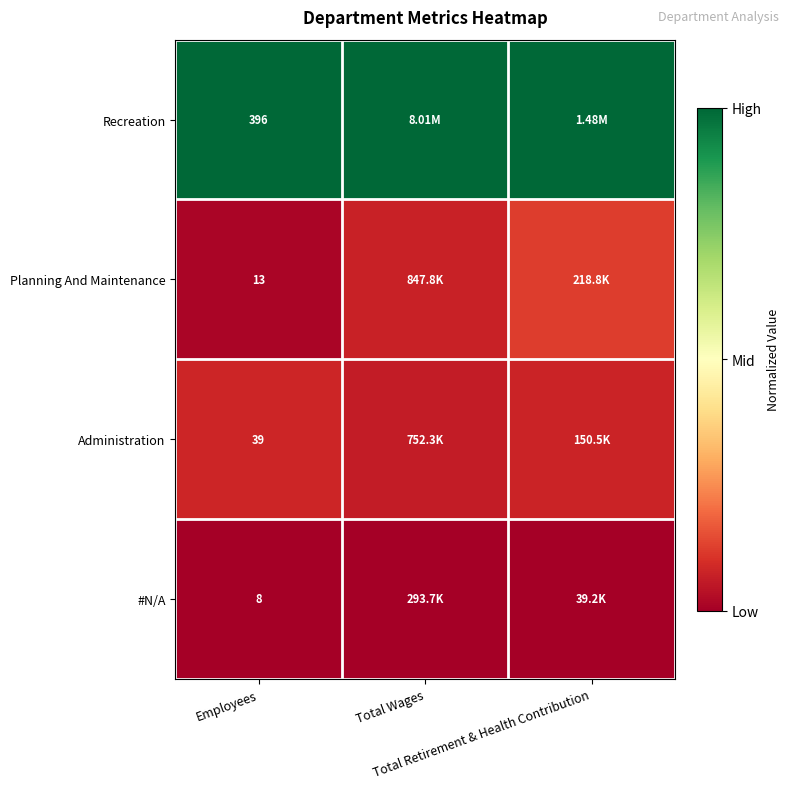

At how many categories does at least one series exceed 0?

3